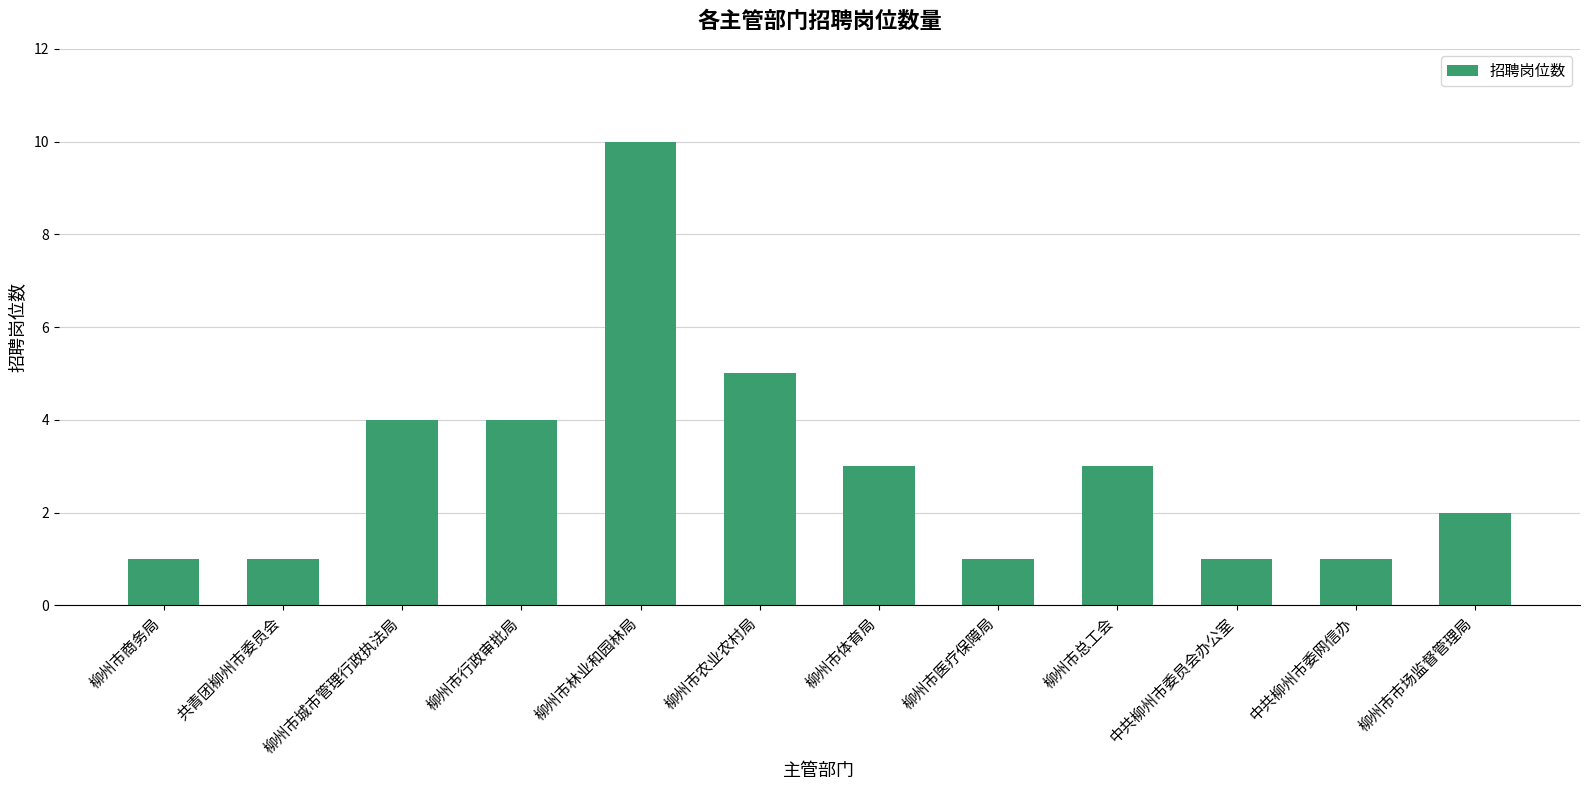

Count the number of categories in the chart.

12